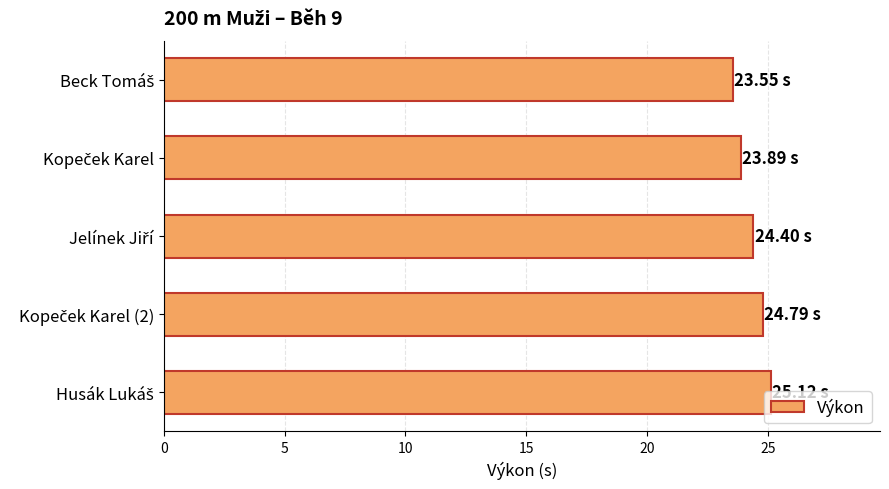

What is the average value?

24.4